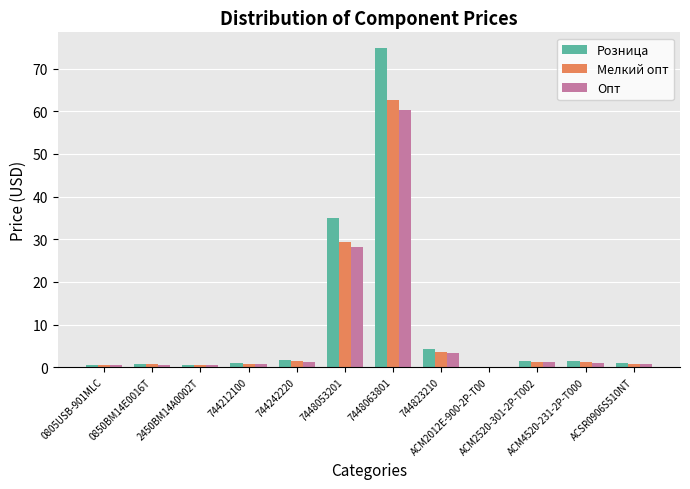

What is the sum of all Опт values?

98.3